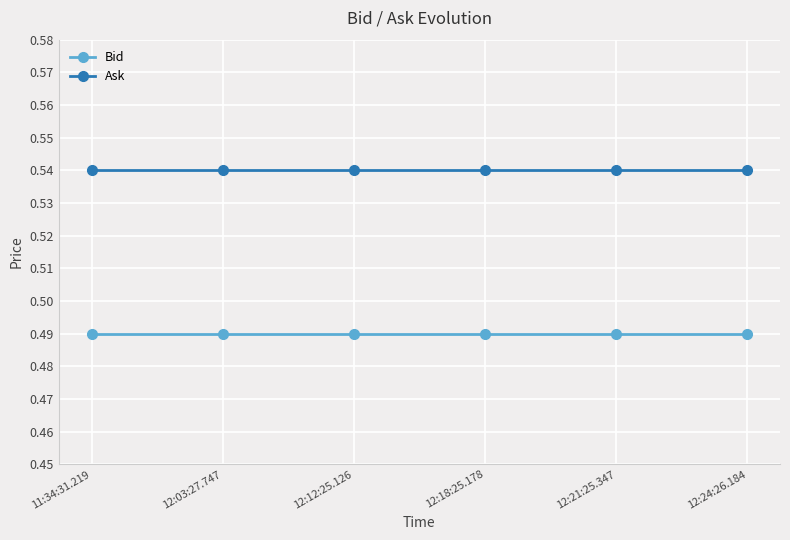

How many series are shown in this chart?

2